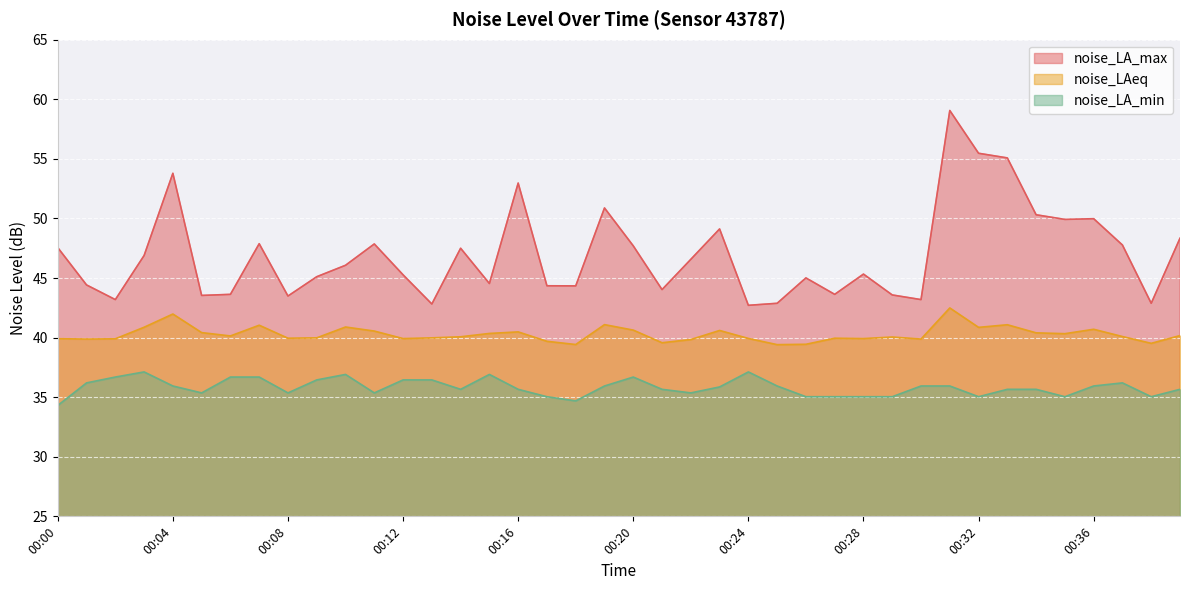

Reading left to right, transcribe all the data shown in this chart.

noise_LA_max: 47.5	44.4	43.2	46.9	53.8	43.5	43.6	47.9	43.5	45.1	46.1	47.9	45.3	42.8	47.5	44.5	53.0	44.4	44.3	50.9	47.7	44.0	46.6	49.1	42.7	42.9	45.0	43.6	45.3	43.6	43.2	59.1	55.5	55.1	50.3	49.9	50.0	47.8	42.9	48.3
noise_LAeq: 39.9	39.9	39.9	40.9	42.0	40.4	40.1	41.0	40.0	40.0	40.9	40.5	39.9	40.0	40.1	40.4	40.5	39.7	39.4	41.1	40.6	39.6	39.8	40.6	39.9	39.4	39.4	40.0	39.9	40.0	39.9	42.5	40.9	41.1	40.4	40.3	40.7	40.1	39.5	40.2
noise_LA_min: 34.3	36.2	36.7	37.1	35.9	35.4	36.7	36.7	35.4	36.5	36.9	35.4	36.5	36.5	35.7	36.9	35.7	35.0	34.7	35.9	36.7	35.7	35.4	35.9	37.1	35.9	35.0	35.0	35.0	35.0	35.9	35.9	35.0	35.7	35.7	35.0	35.9	36.2	35.0	35.7